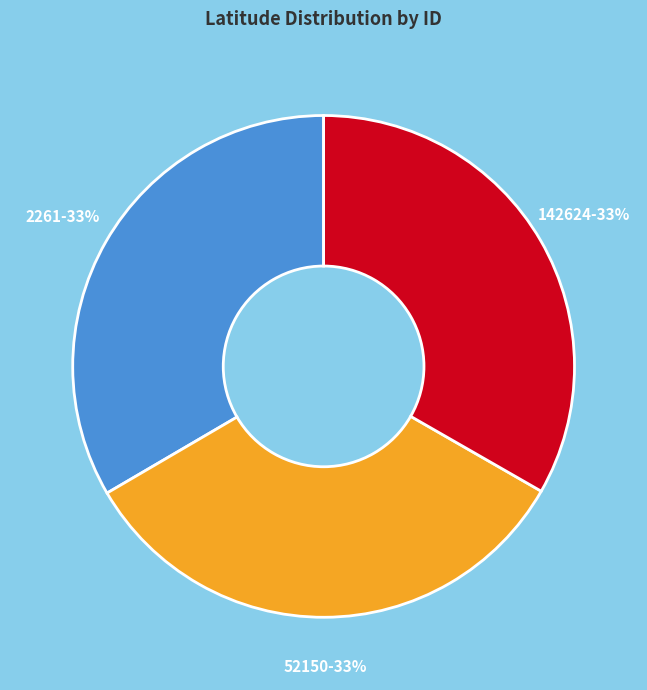

How many segments does this pie chart have?

3